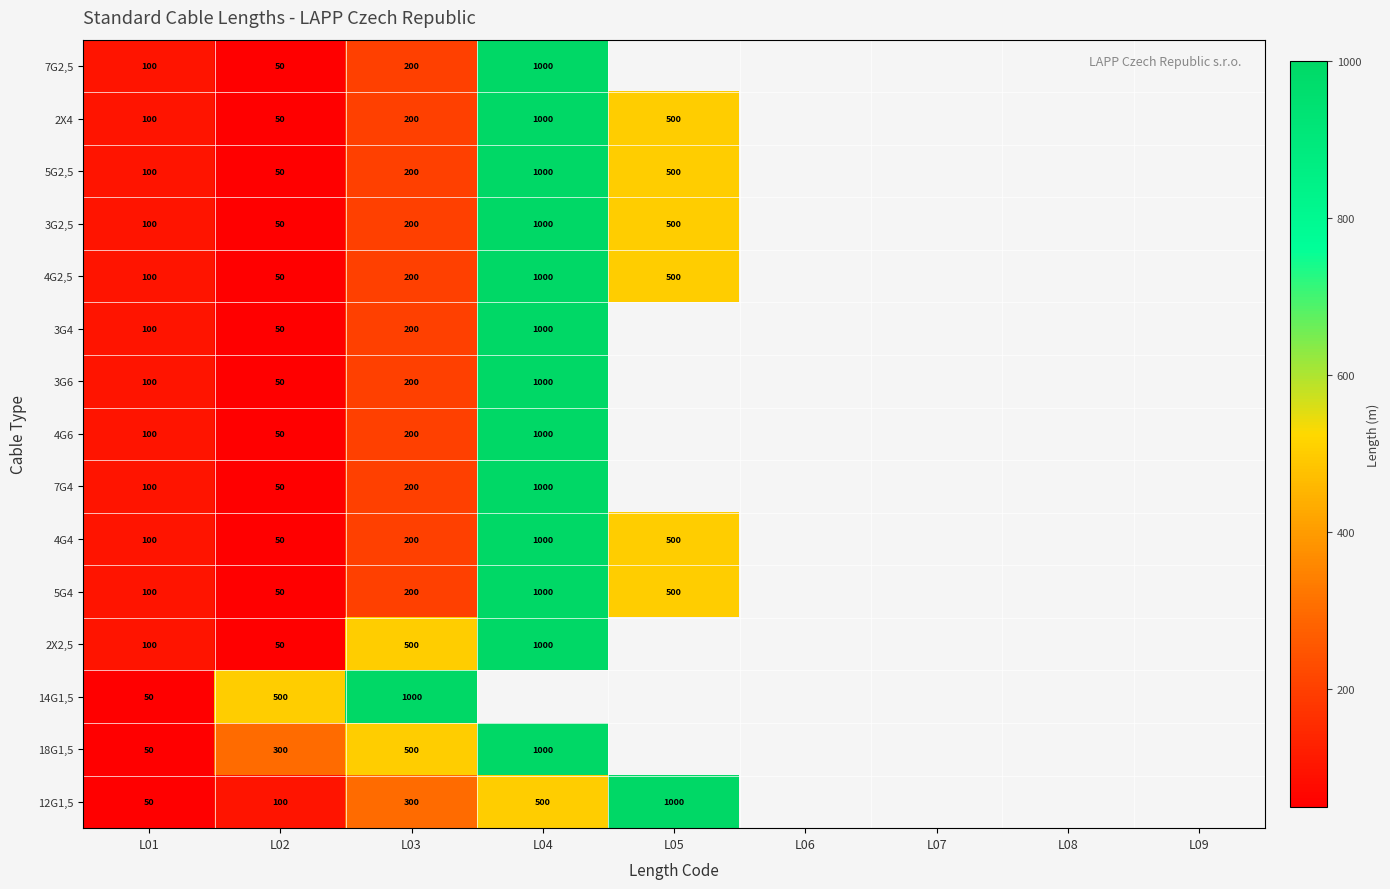

What is the spread (max minus min) of values at L03?

800